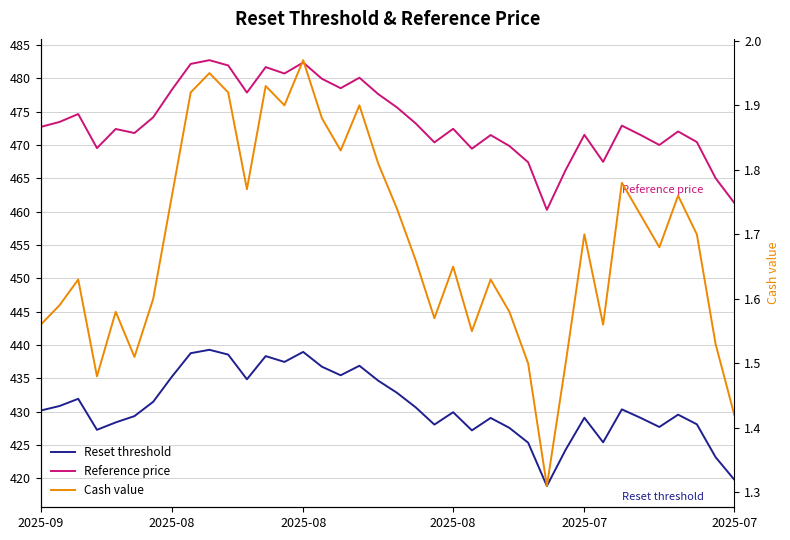

True or false: Cash value and Reference price cross at least once.

False